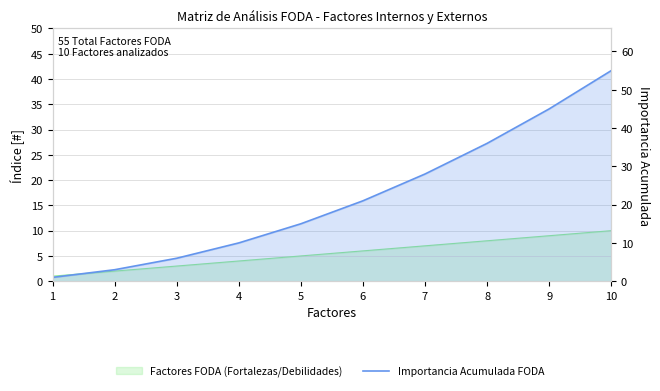

Reading left to right, transcribe all the data shown in this chart.

1	3	6	10	15	21	28	36	45	55